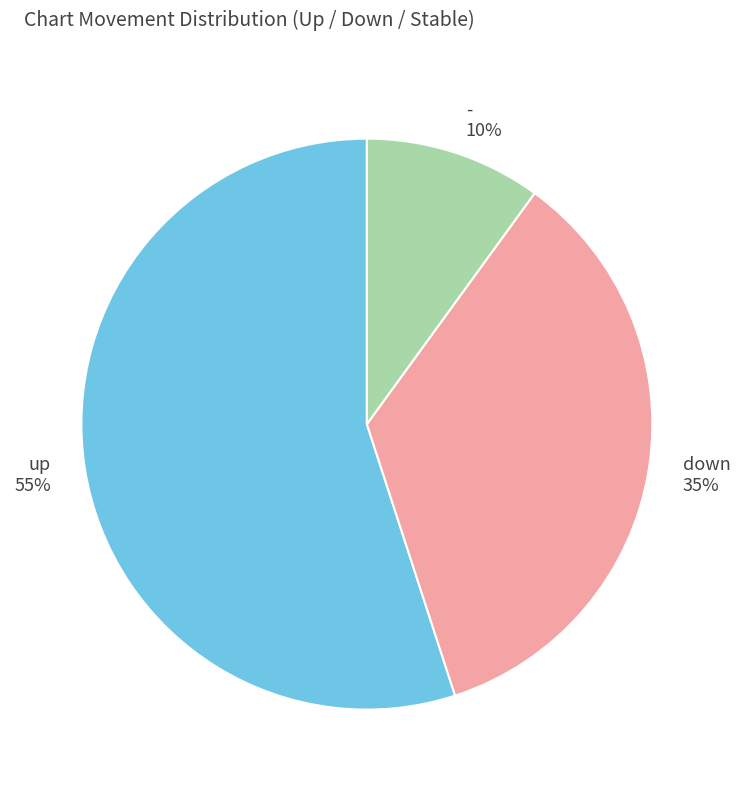

To the nearest percent, what is the average slice percentage?

33%